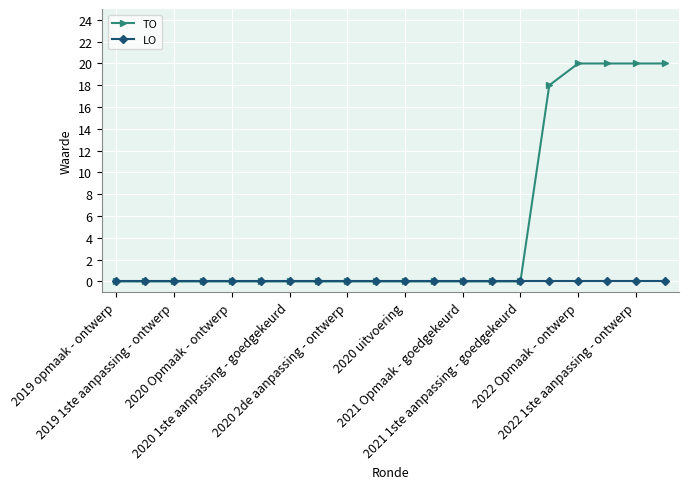

Which series has the largest total across all categories?

TO